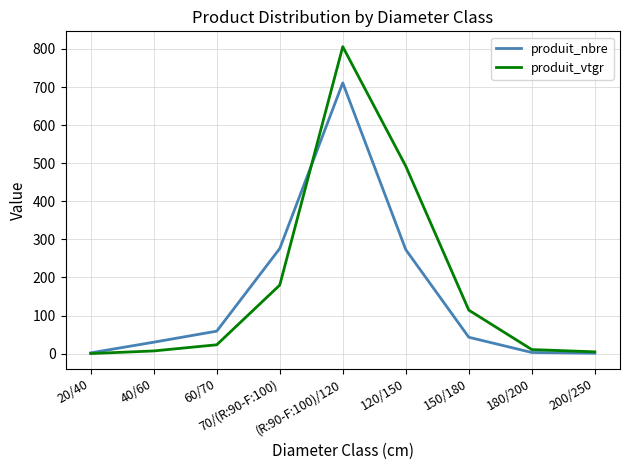

List the series in order of their peak value, highest first.

produit_vtgr, produit_nbre